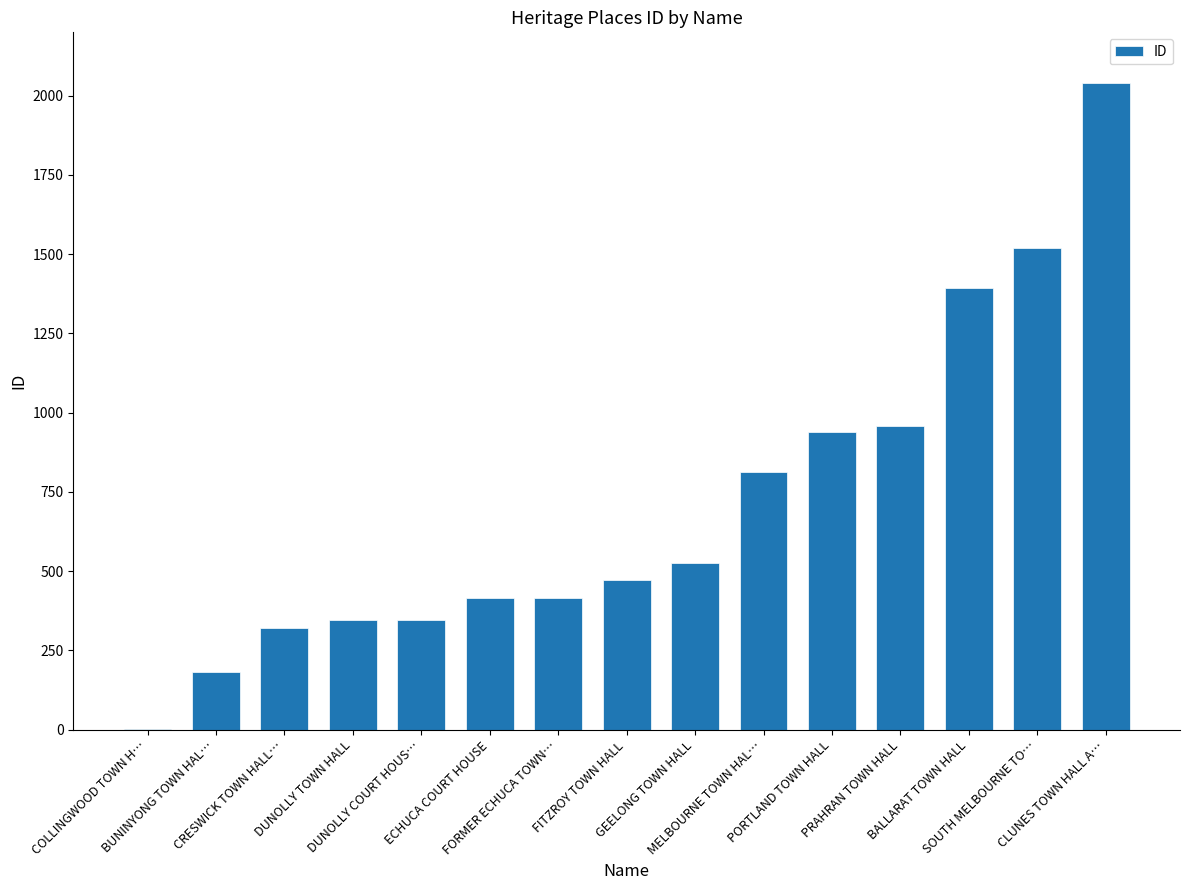

What is the maximum value shown in the chart?

2040